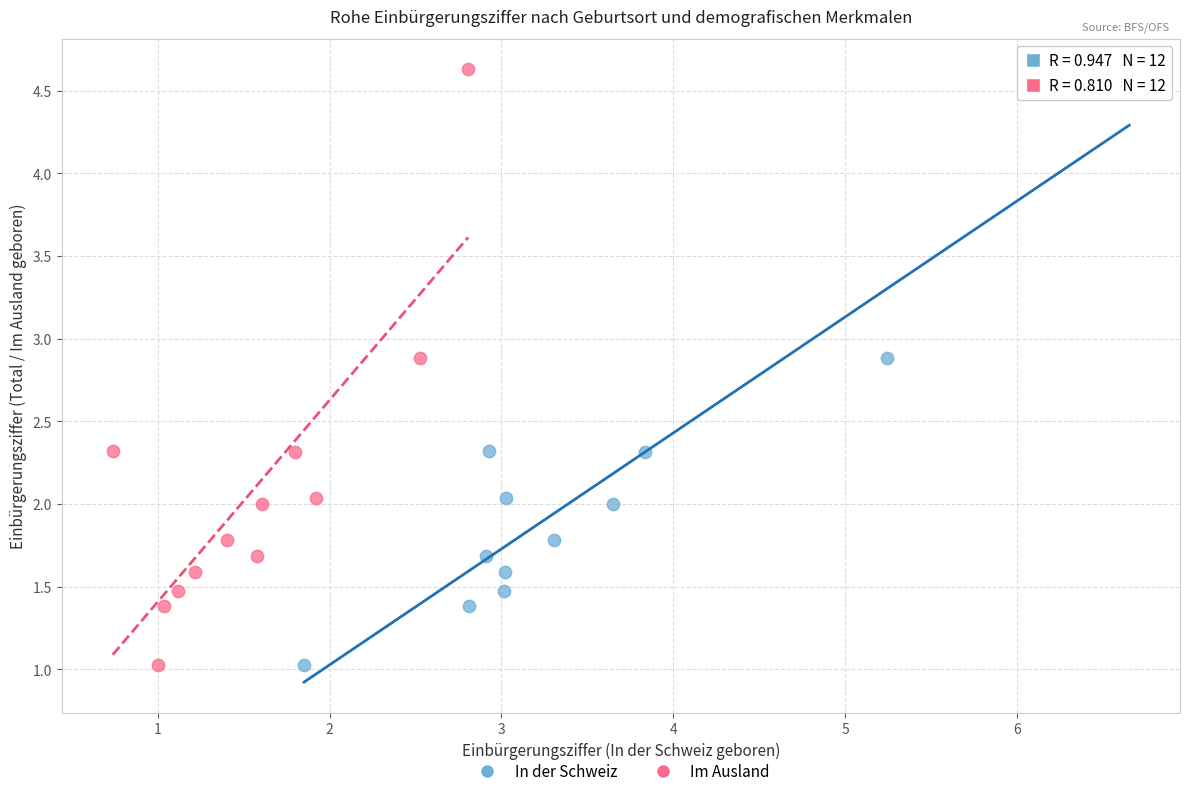

What are all the series names shown in the legend?

In der Schweiz, Im Ausland